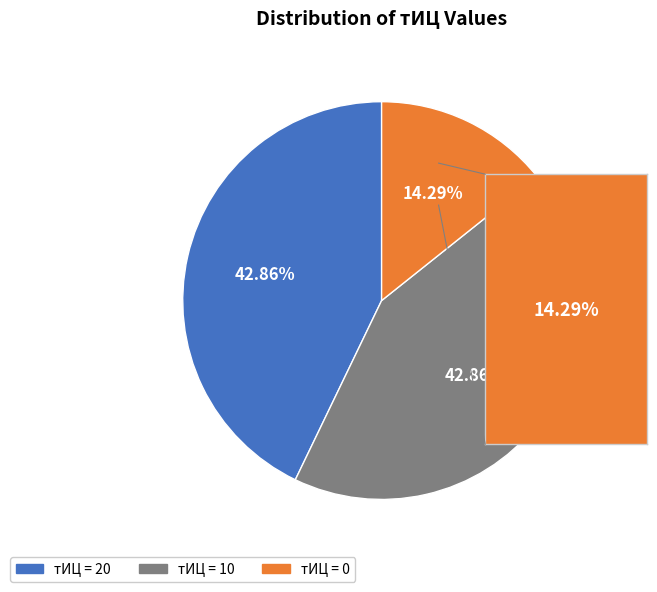

Is there any slice that represents more than half of the pie?

No